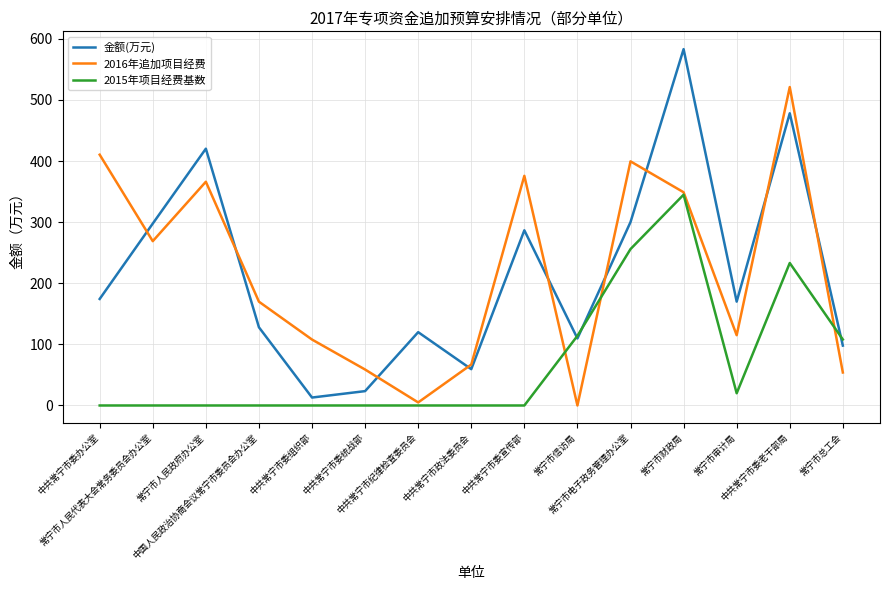

Is it true that 金额(万元) equals 170.0 at 常宁市审计局?

True